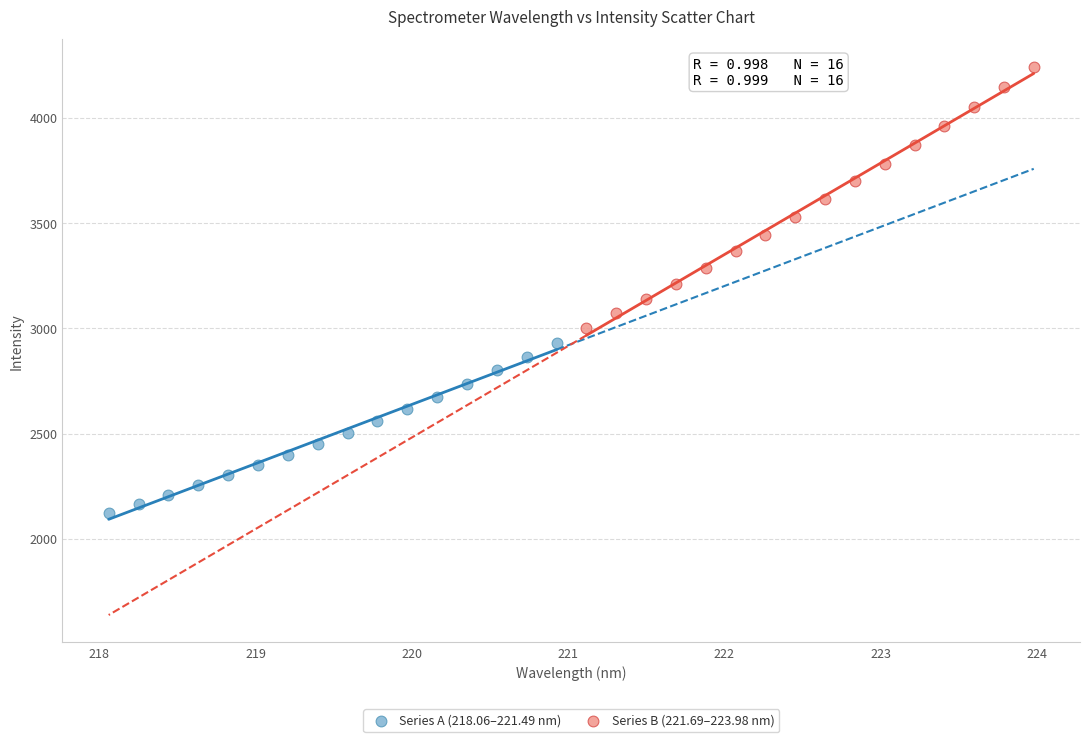

Which series contains the lowest Y value?

Series A (218.06–221.49 nm)